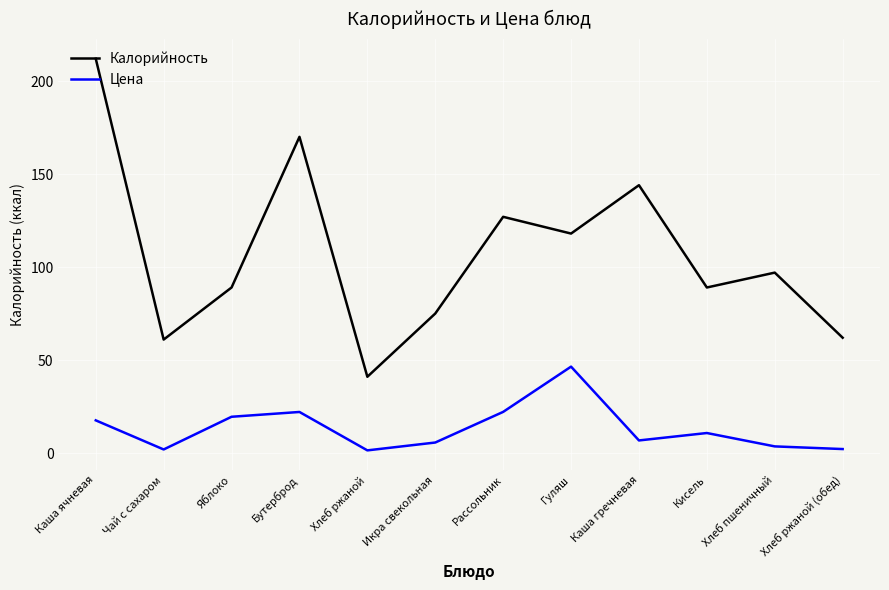

At how many categories does at least one series exceed 185?

1